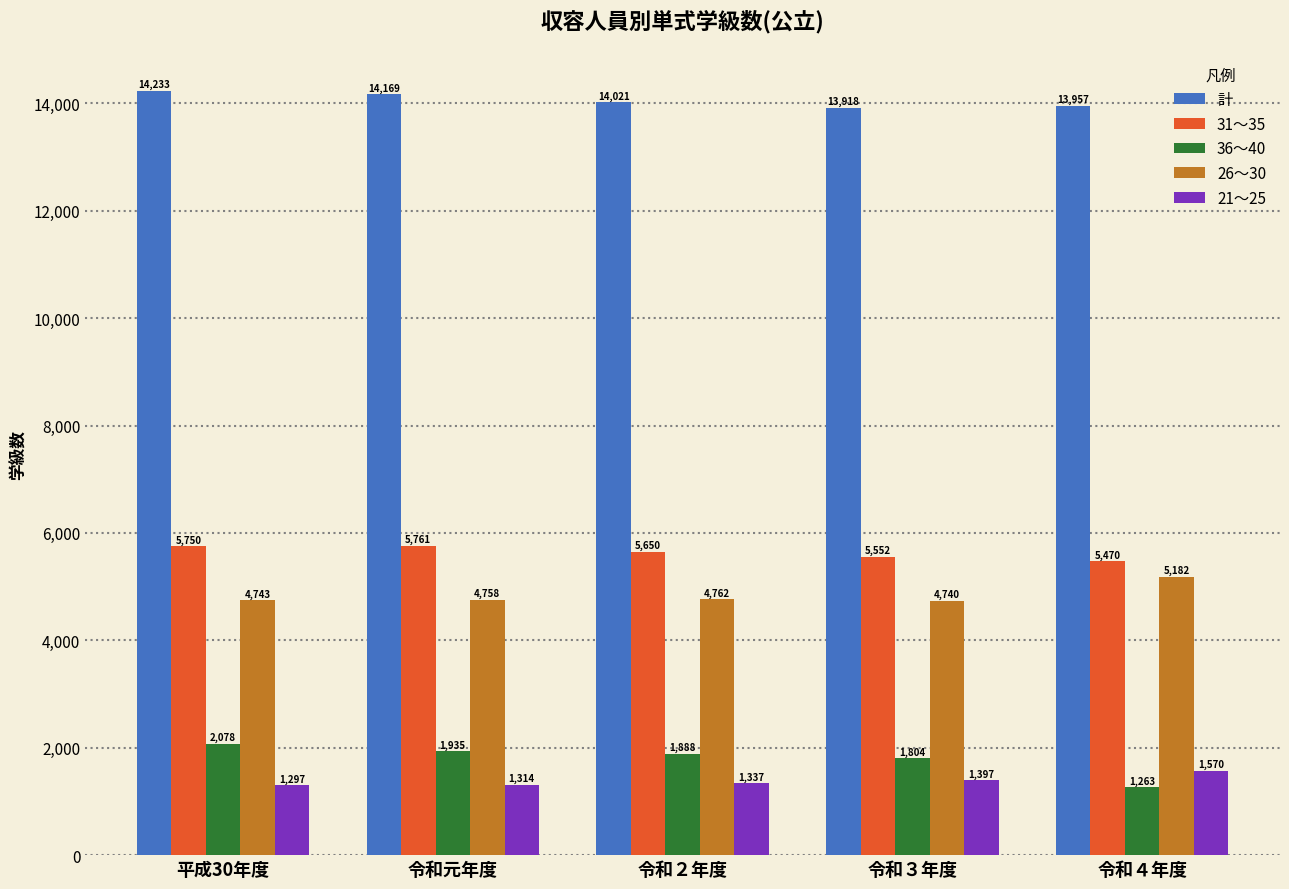

At which label is 計 closest to 14075?

令和２年度